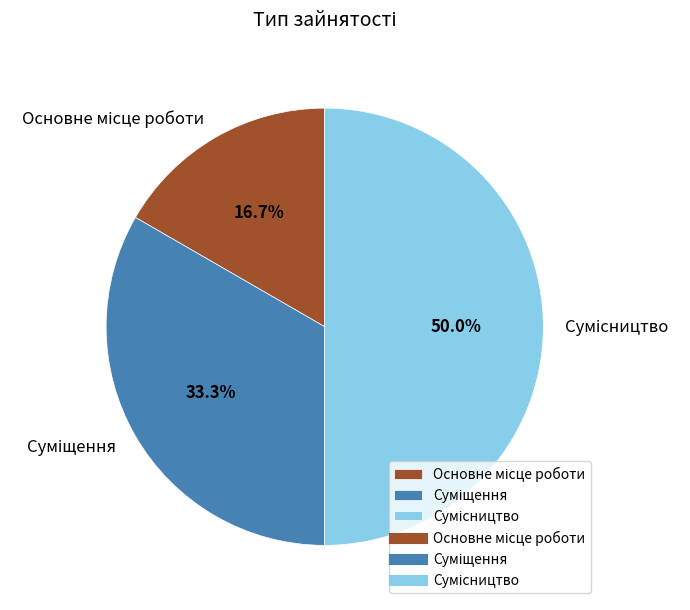

How many slices are in this pie chart?

3